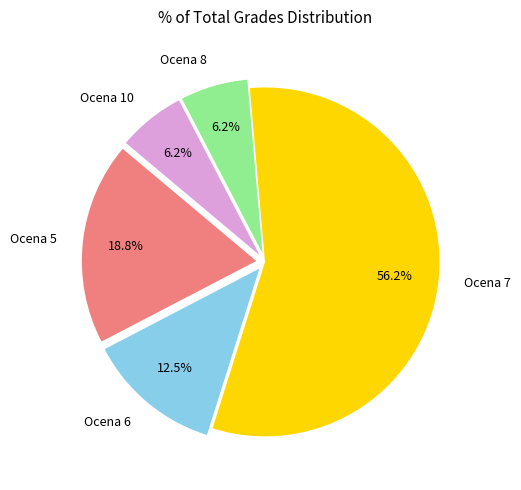

Combined, do Ocena 10 and Ocena 6 account for over 50%?

No